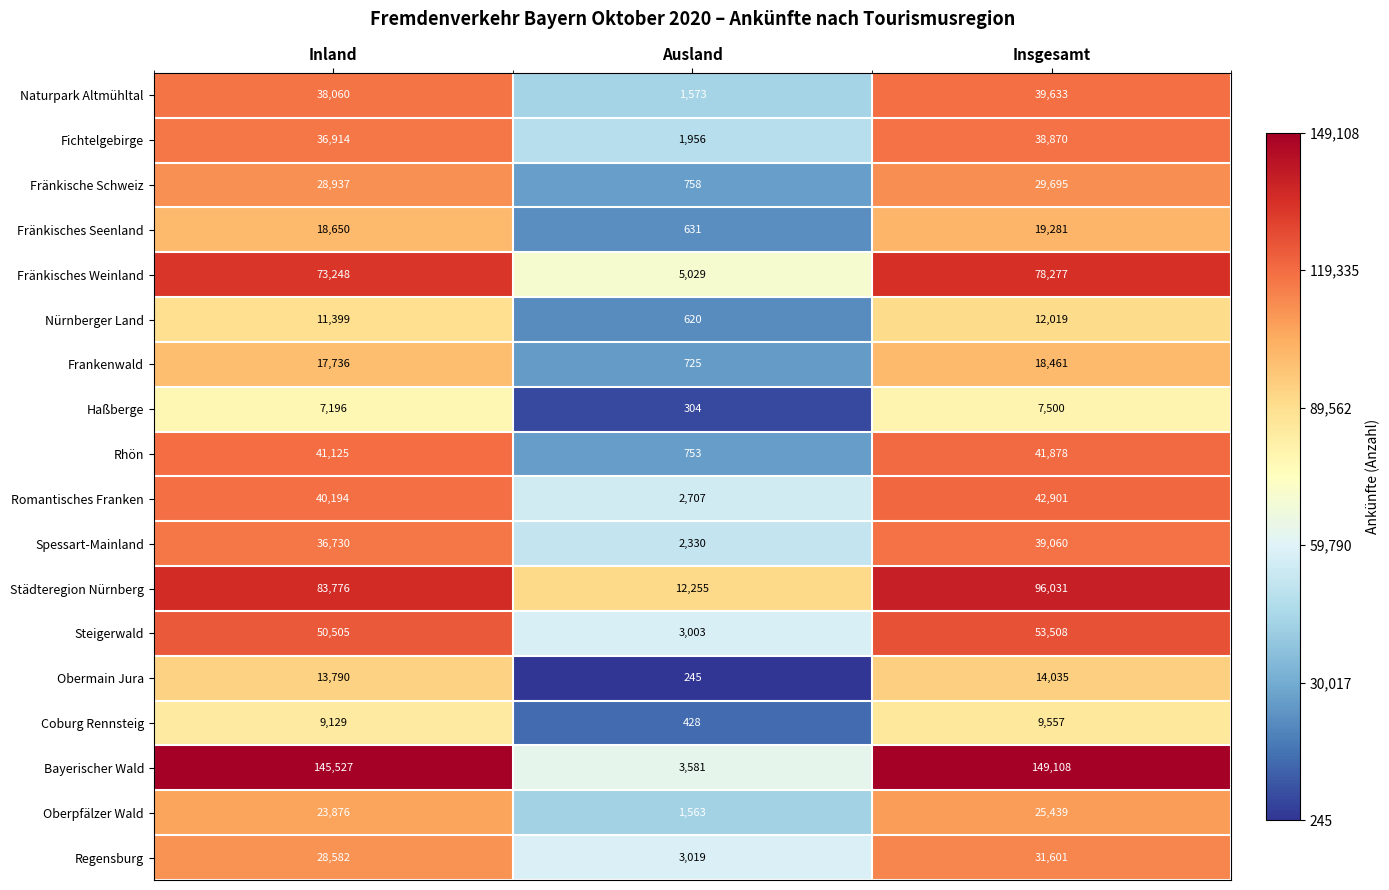

True or false: Fränkisches Seenland has a value of 631 at Ausland.

True